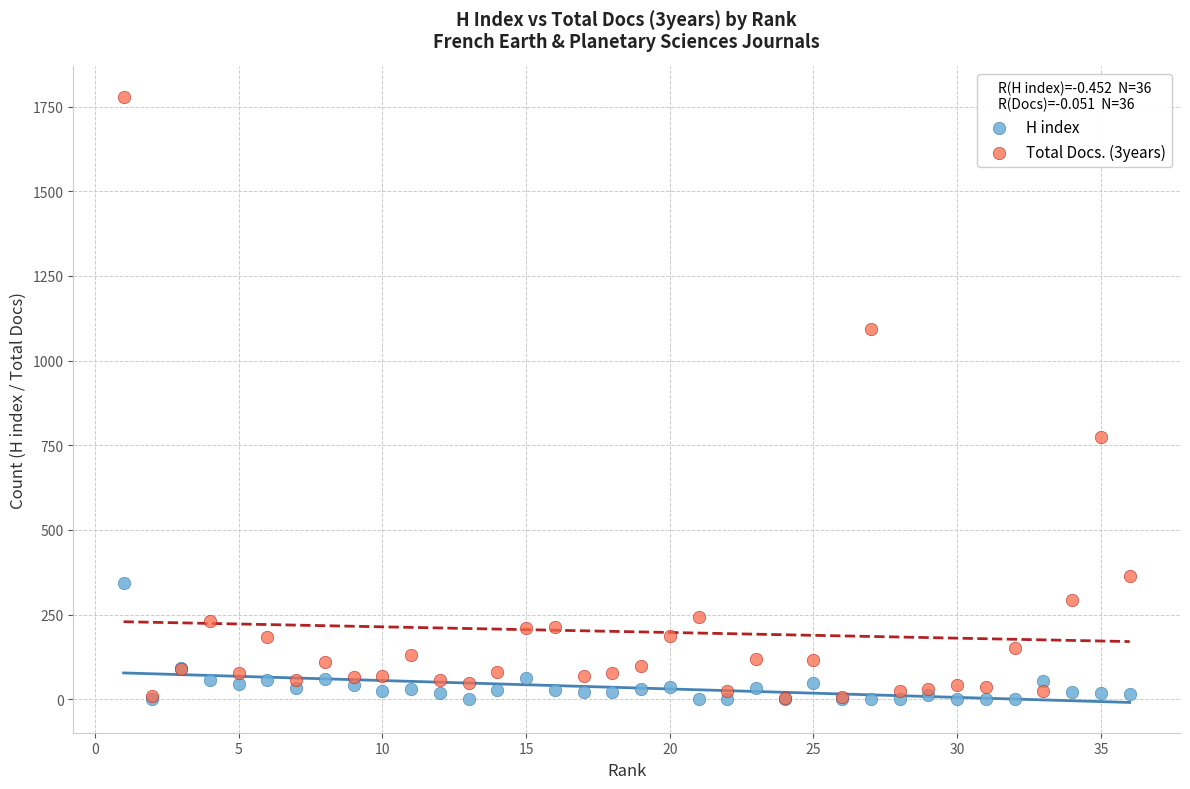

What are all the series names shown in the legend?

H index, Total Docs. (3years)